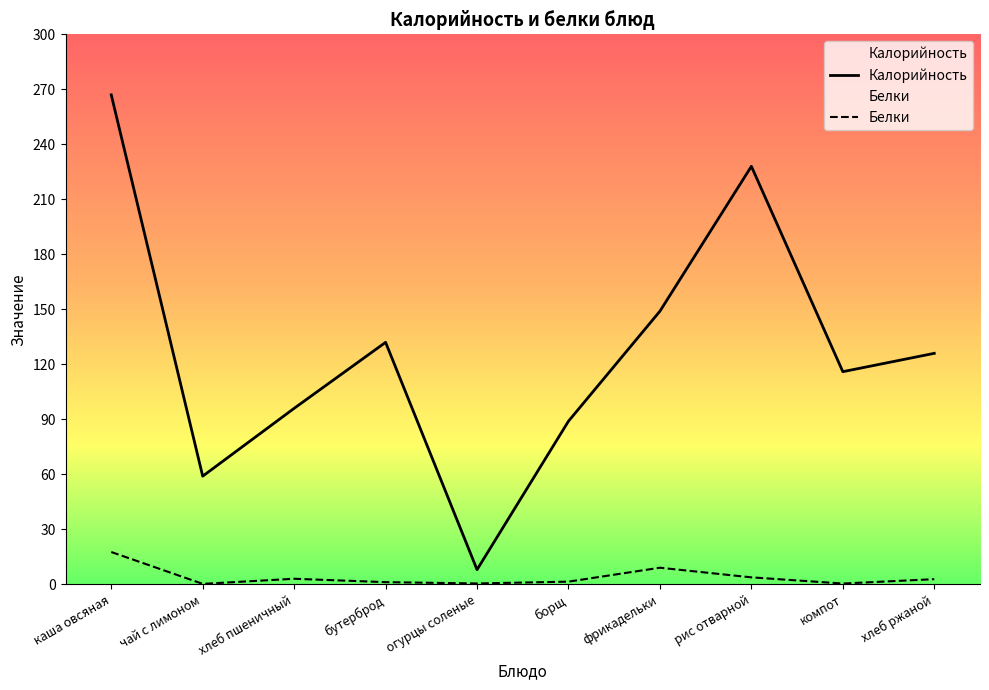

At which label does Калорийность reach its minimum?

огурцы соленые